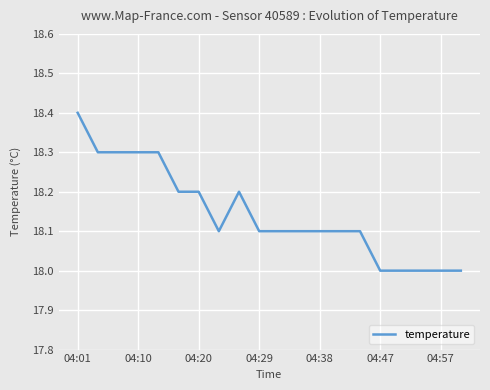

True or false: the data has more than 0 interior local peaks.

True